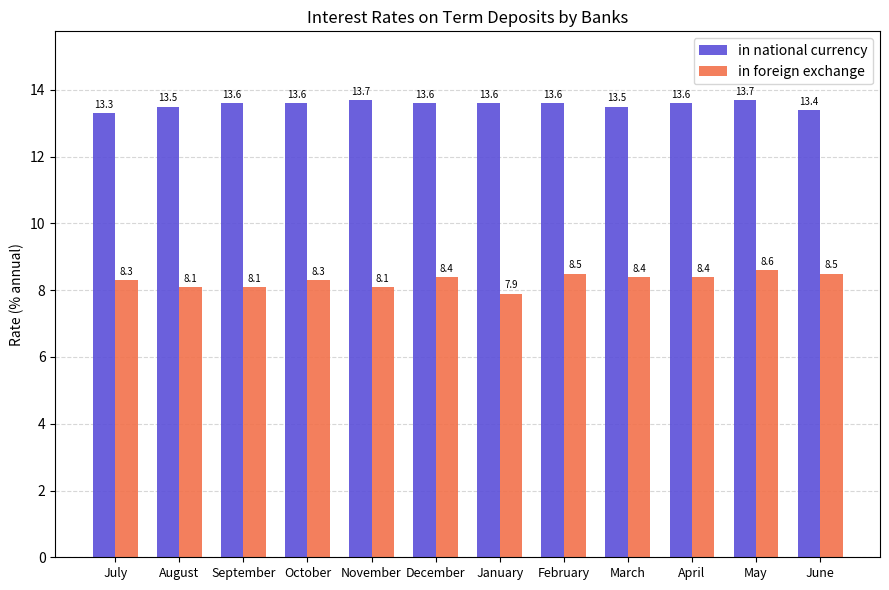

What is the average value of the in national currency series?

13.6